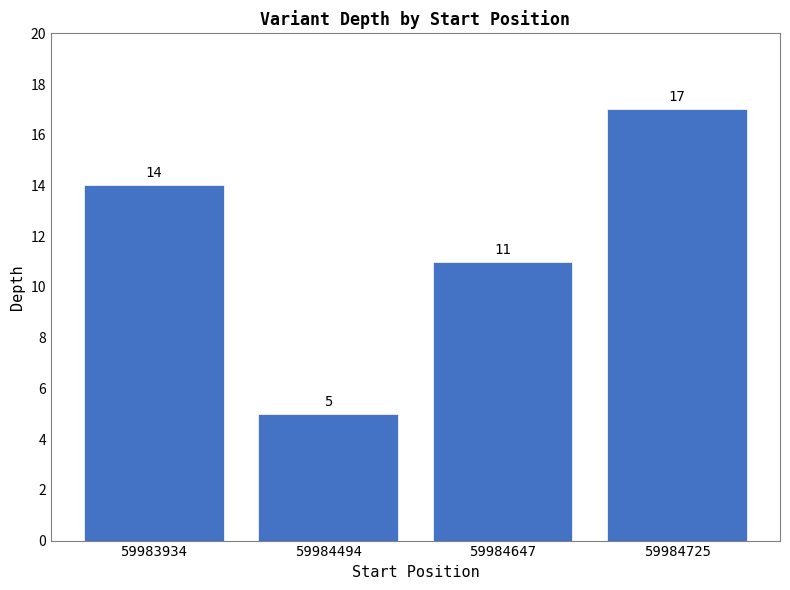

What is the difference between the maximum and minimum values?

12